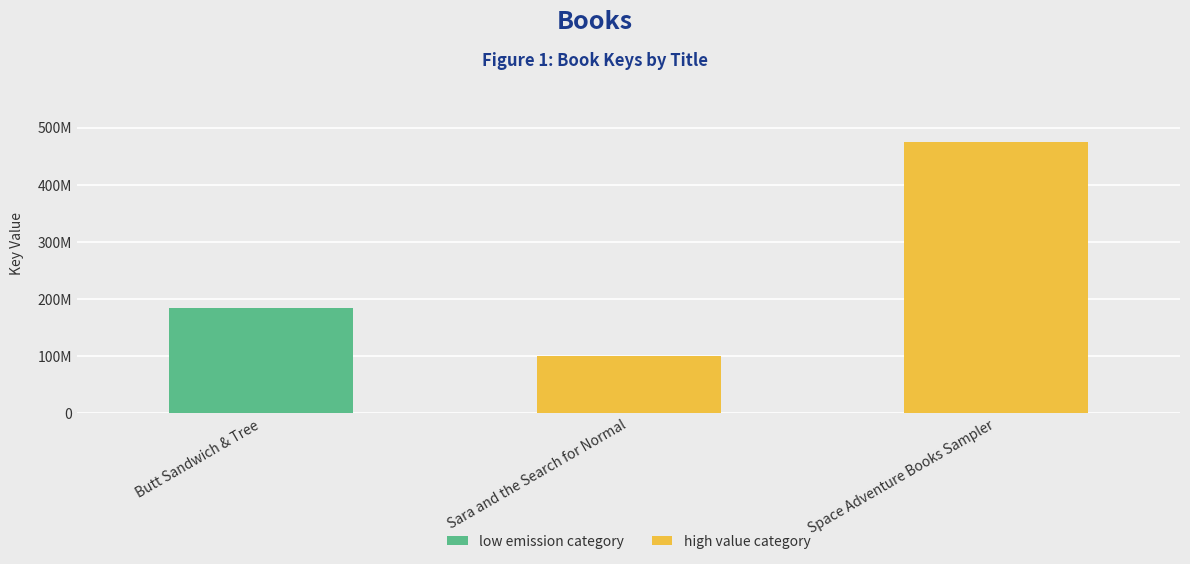

Where does the data first go above 183871174?

Space Adventure Books Sampler